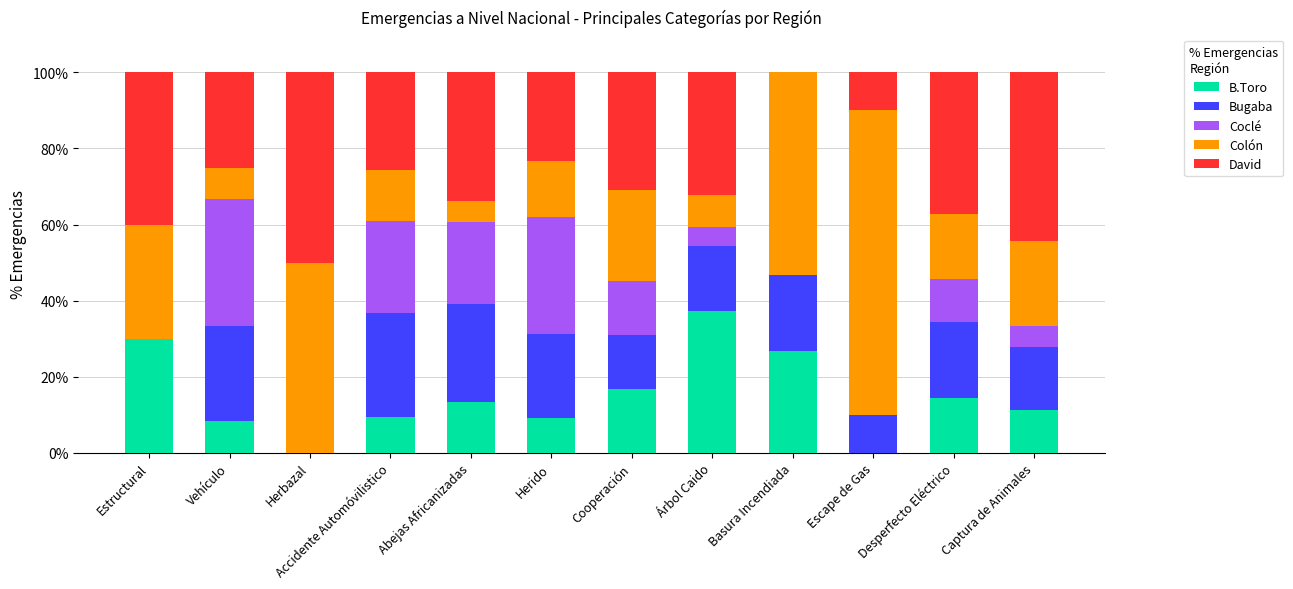

True or false: B.Toro has a value of 14.3 at Desperfecto Eléctrico.

True